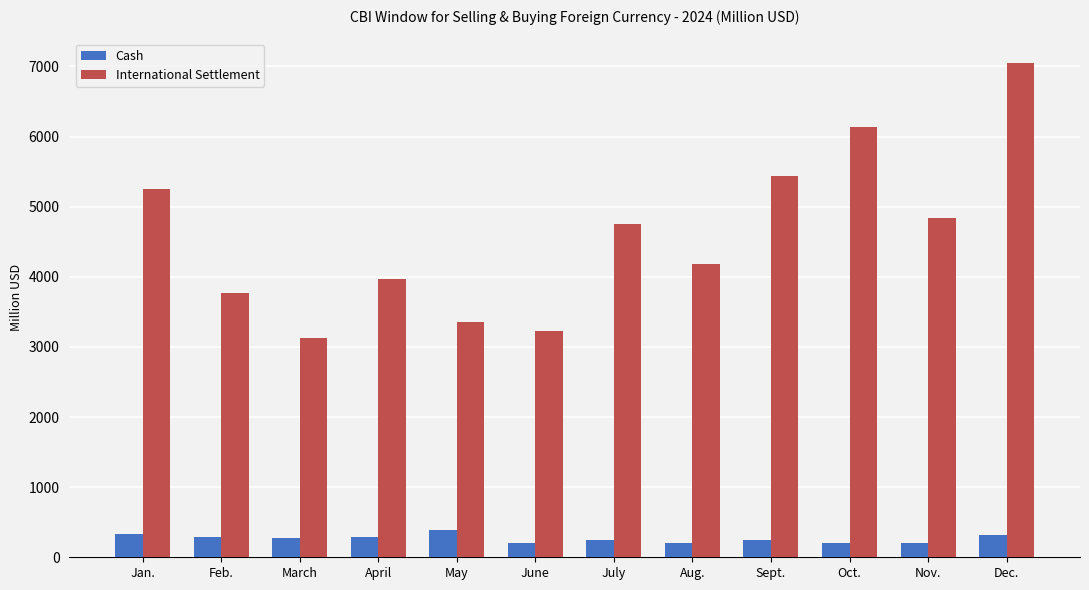

How many series are shown in this chart?

2